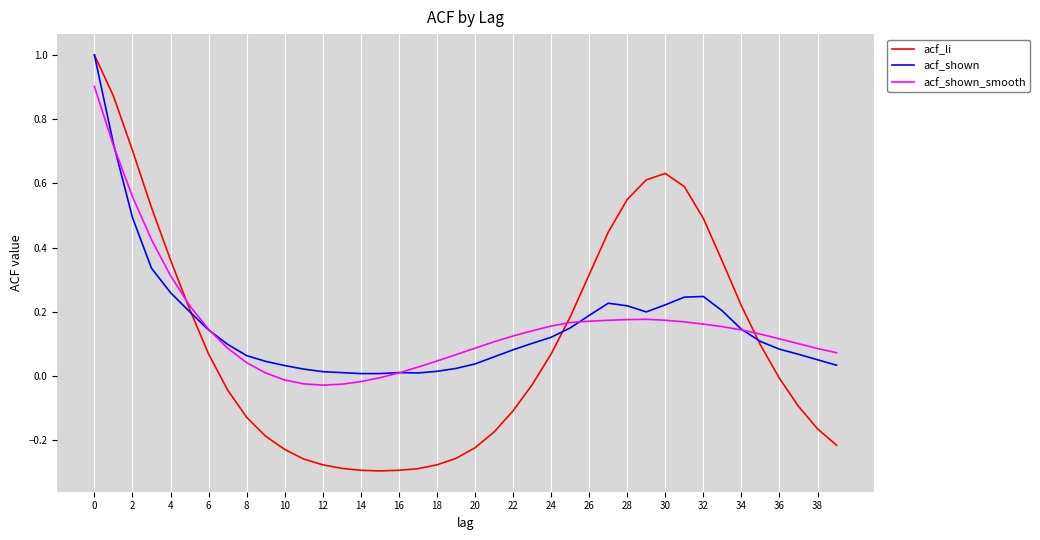

Which series has the widest spread of values?

acf_li